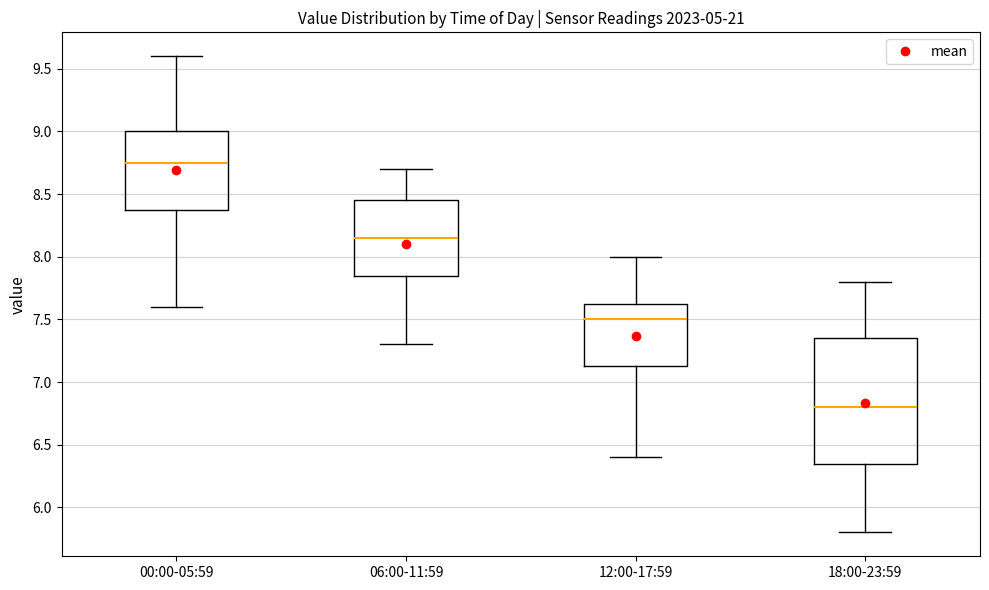

Where is the upper edge of the box for 06:00-11:59 on the y-axis? The values are not printed on the chart, so give them approximately, as read against the axis.

8.45